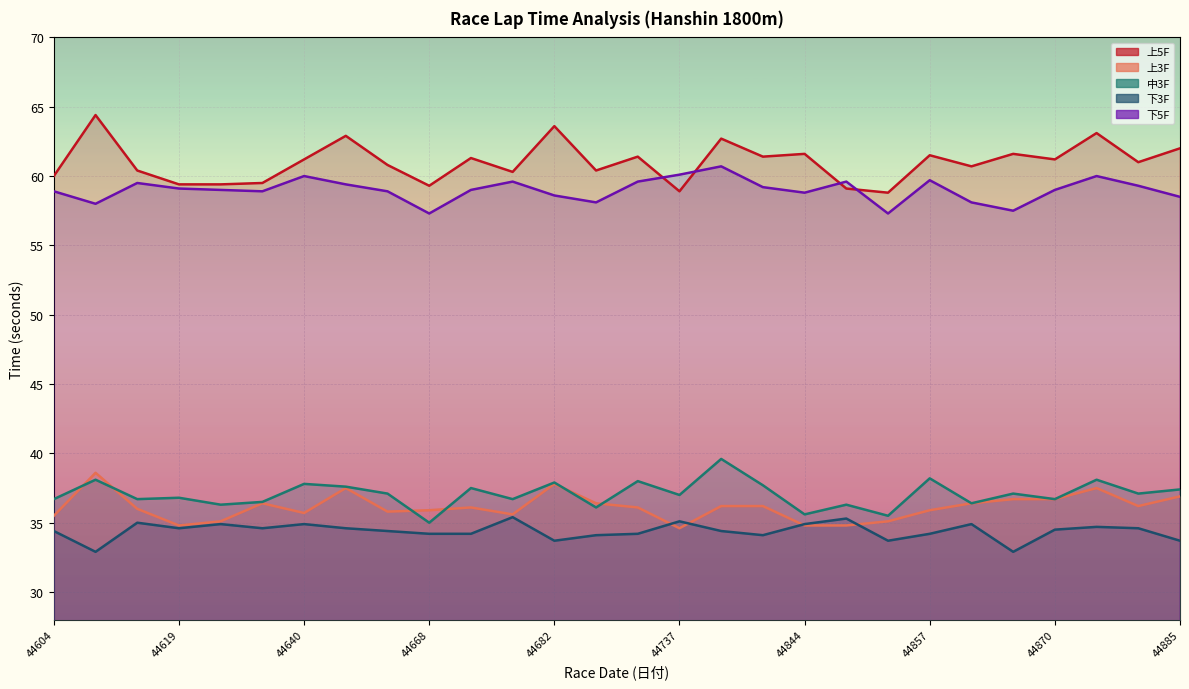

At which category does 下5F reach its first local valley?

44611